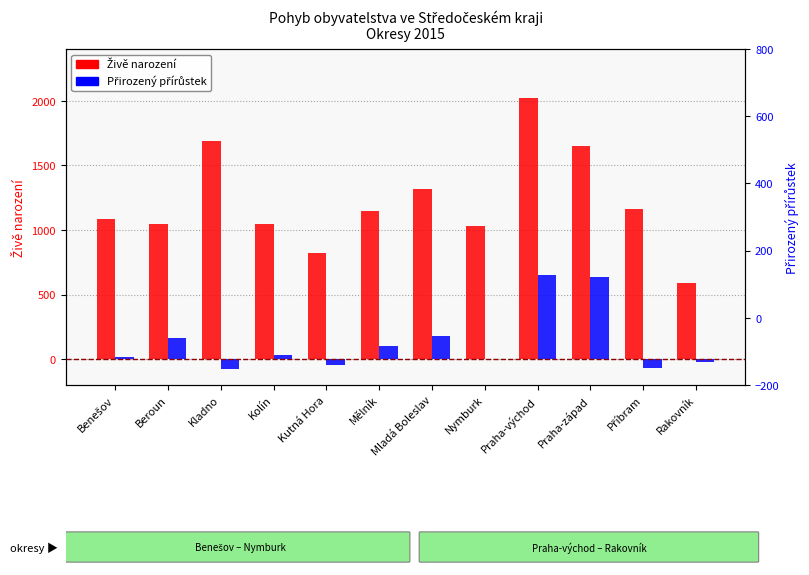

What is the total value across all series at Příbram?

1093